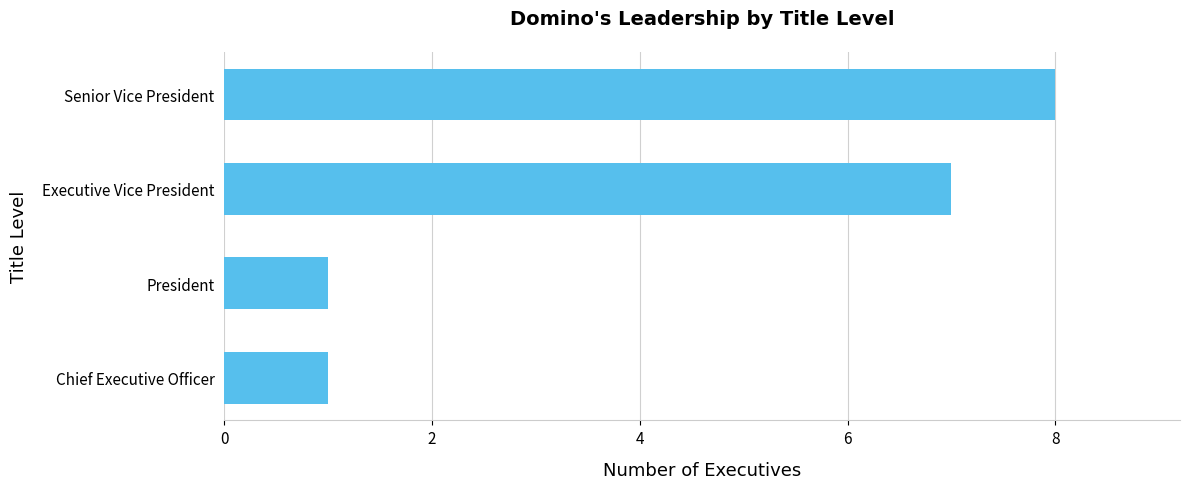

Reading bottom to top, transcribe all the data shown in this chart.

Chief Executive Officer=1	President=1	Executive Vice President=7	Senior Vice President=8